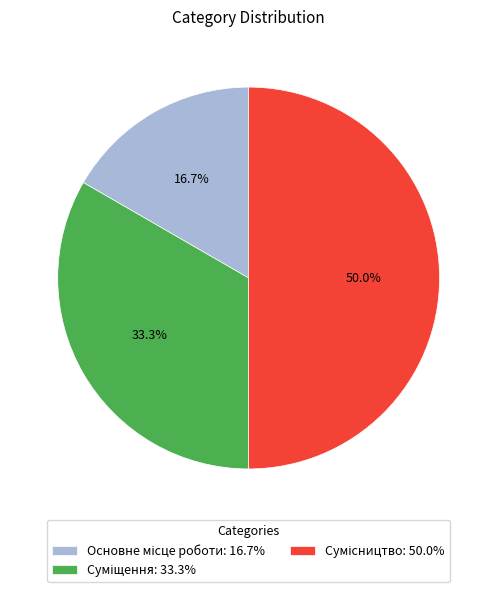

Combined, do Суміщення and Основне місце роботи account for over 50%?

No